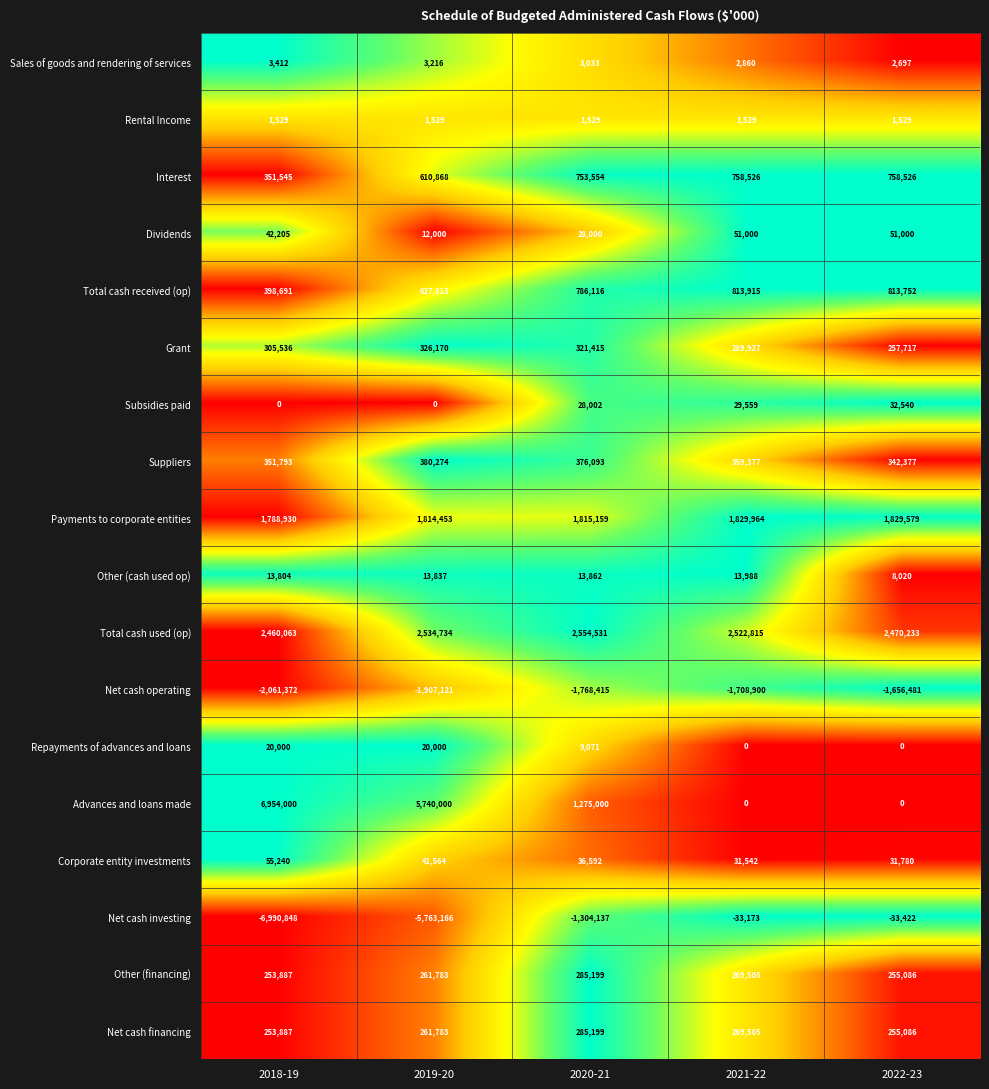

At which label is Other (cash used op) closest to 11004?

2018-19